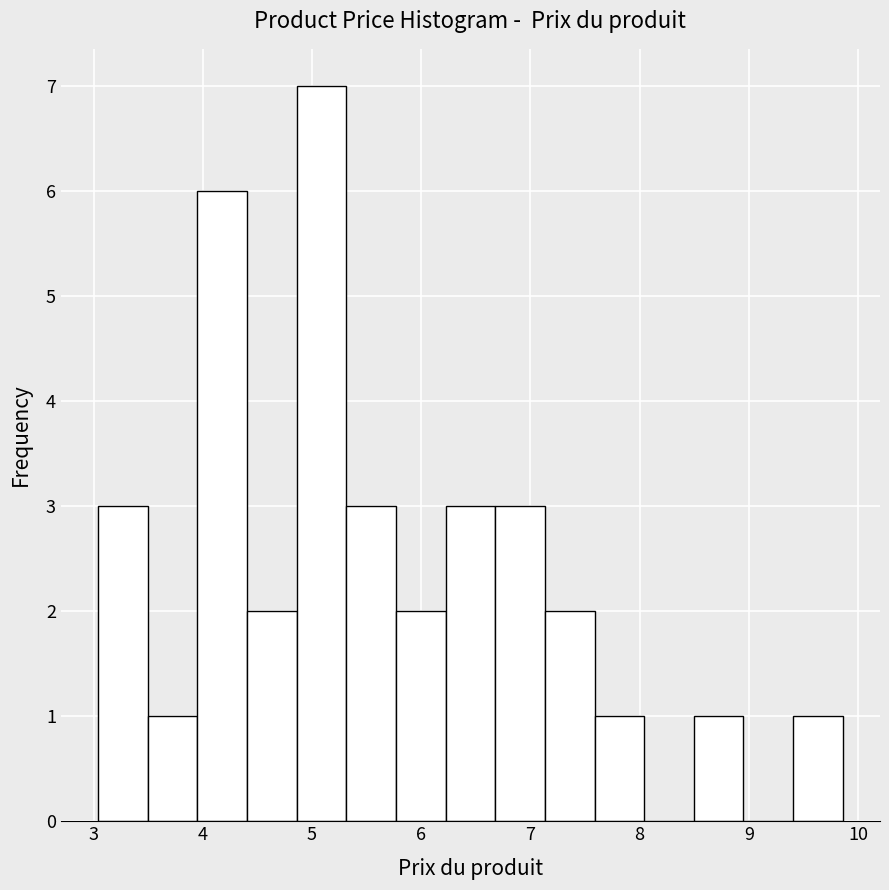

Which range on the x-axis has the tallest bar?

4.9 to 5.3